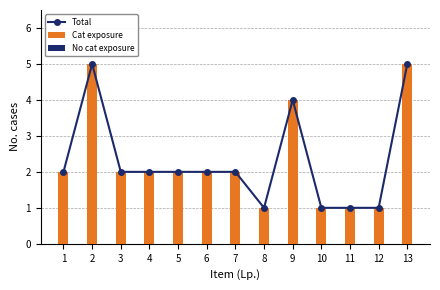

What is the value of the Cat exposure bar at the 8th from the left?

1